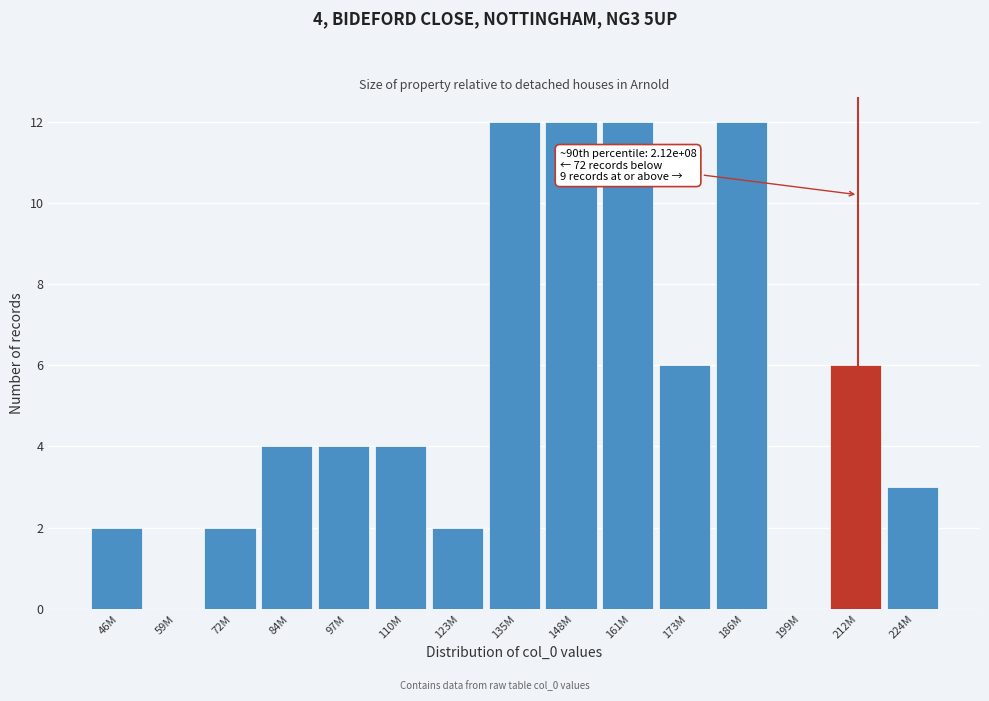

Reading left to right, what are all the values shown in this chart?

46M=2	59M=0	72M=2	84M=4	97M=4	110M=4	123M=2	135M=12	148M=12	161M=12	173M=6	186M=12	199M=0	212M=6	224M=3